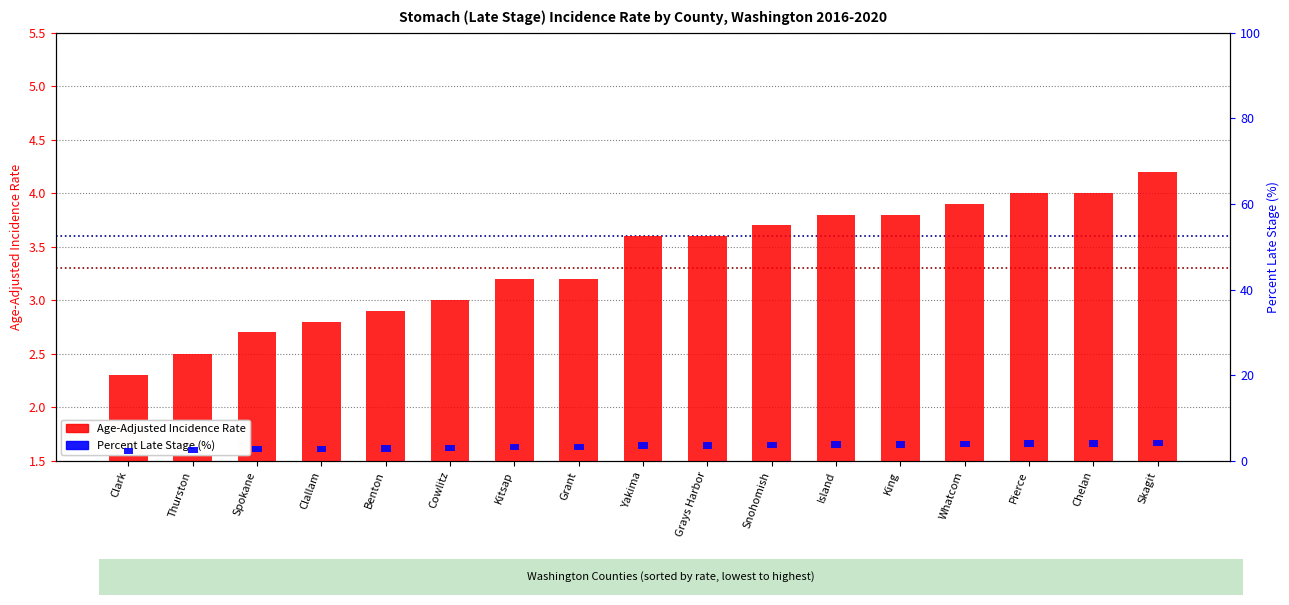

How many categories are shown in the chart?

17